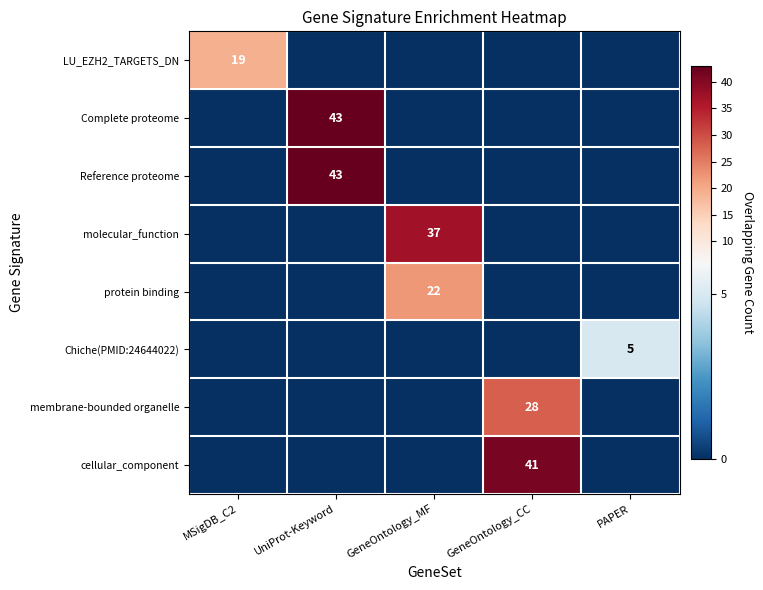

What is the average value of the protein binding series?

4